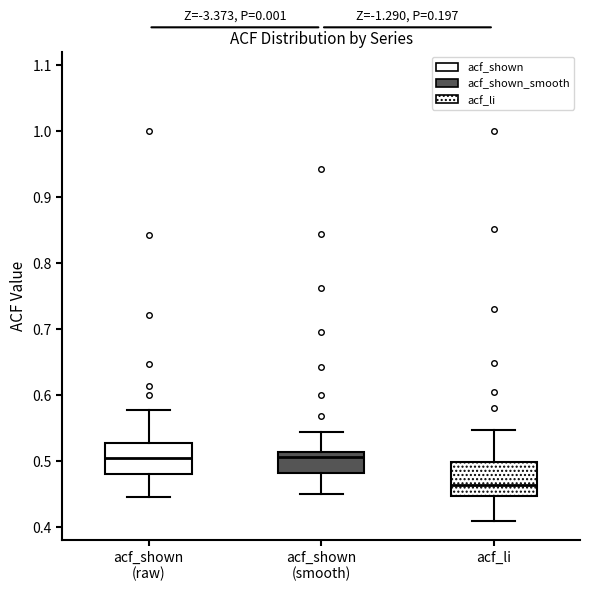

Where is the lower edge of the box for acf_shown (raw) on the y-axis? The values are not printed on the chart, so give them approximately, as read against the axis.

0.48